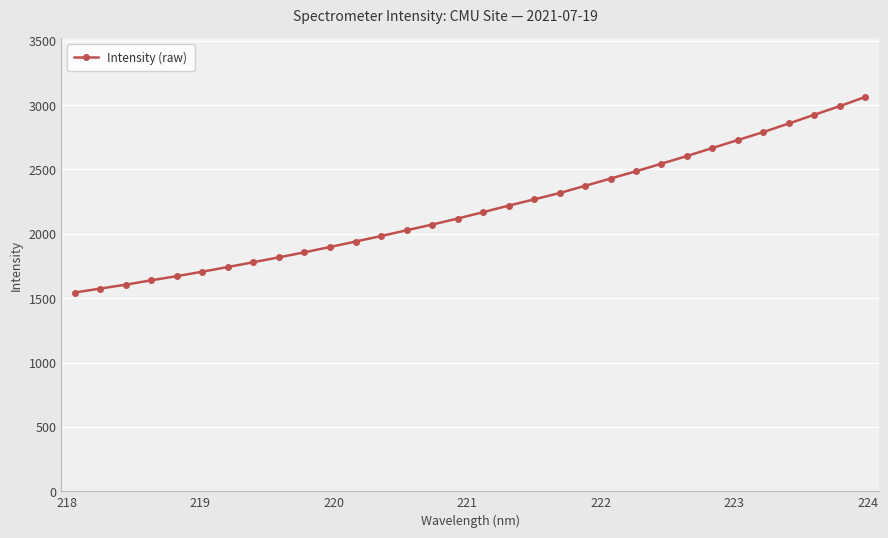

How many distinct data groups are displayed?

1